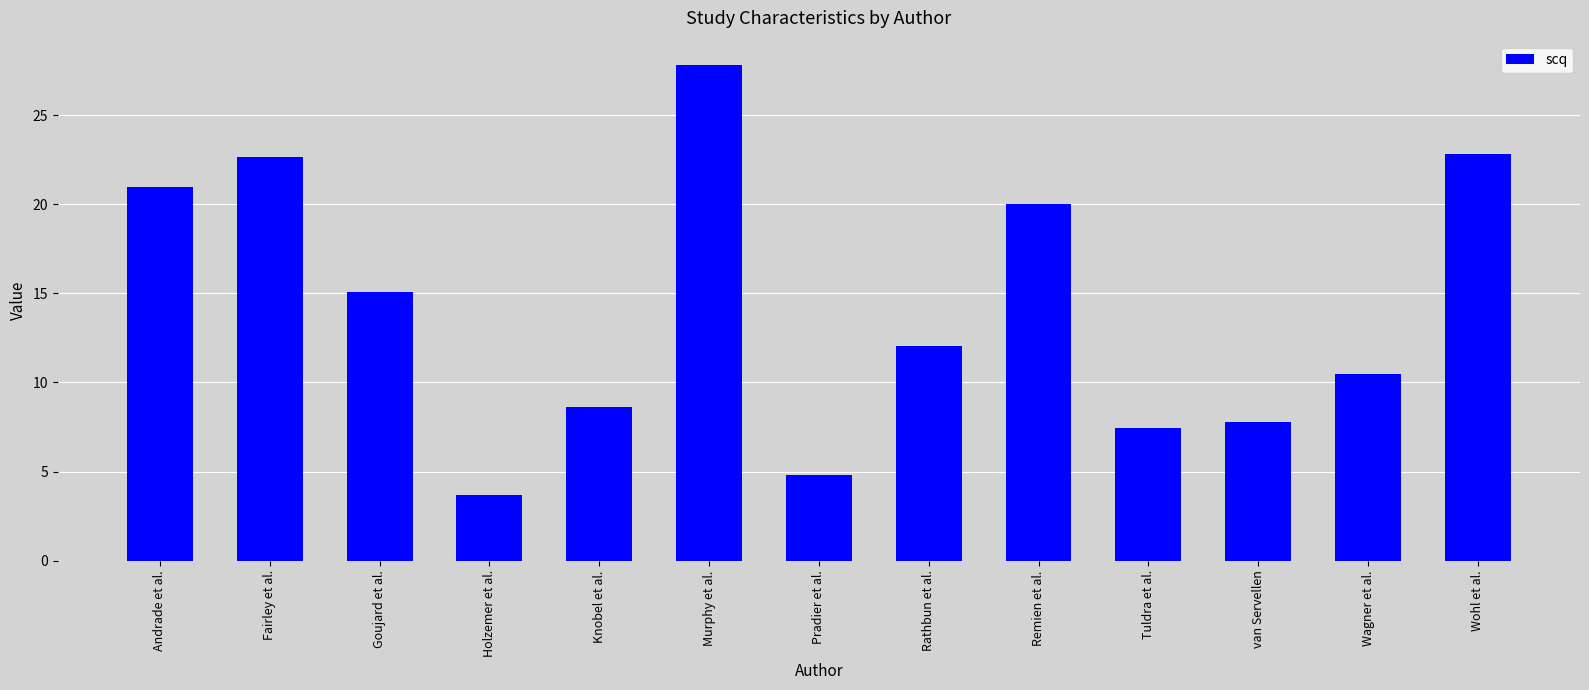

Approximately how many times larger is the value at Wohl et al. compared to Andrade et al.?

1.1